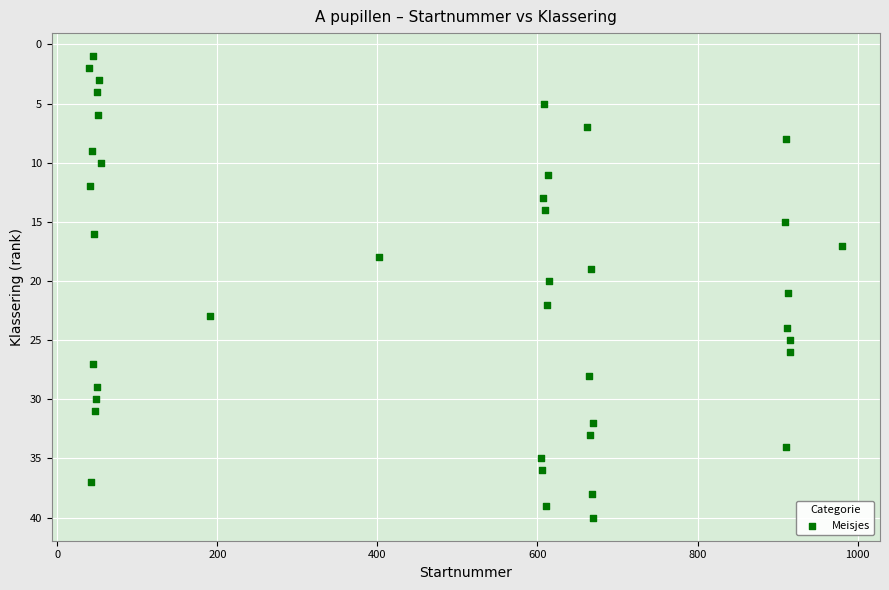

What is the range of X values (max minus min)?

941